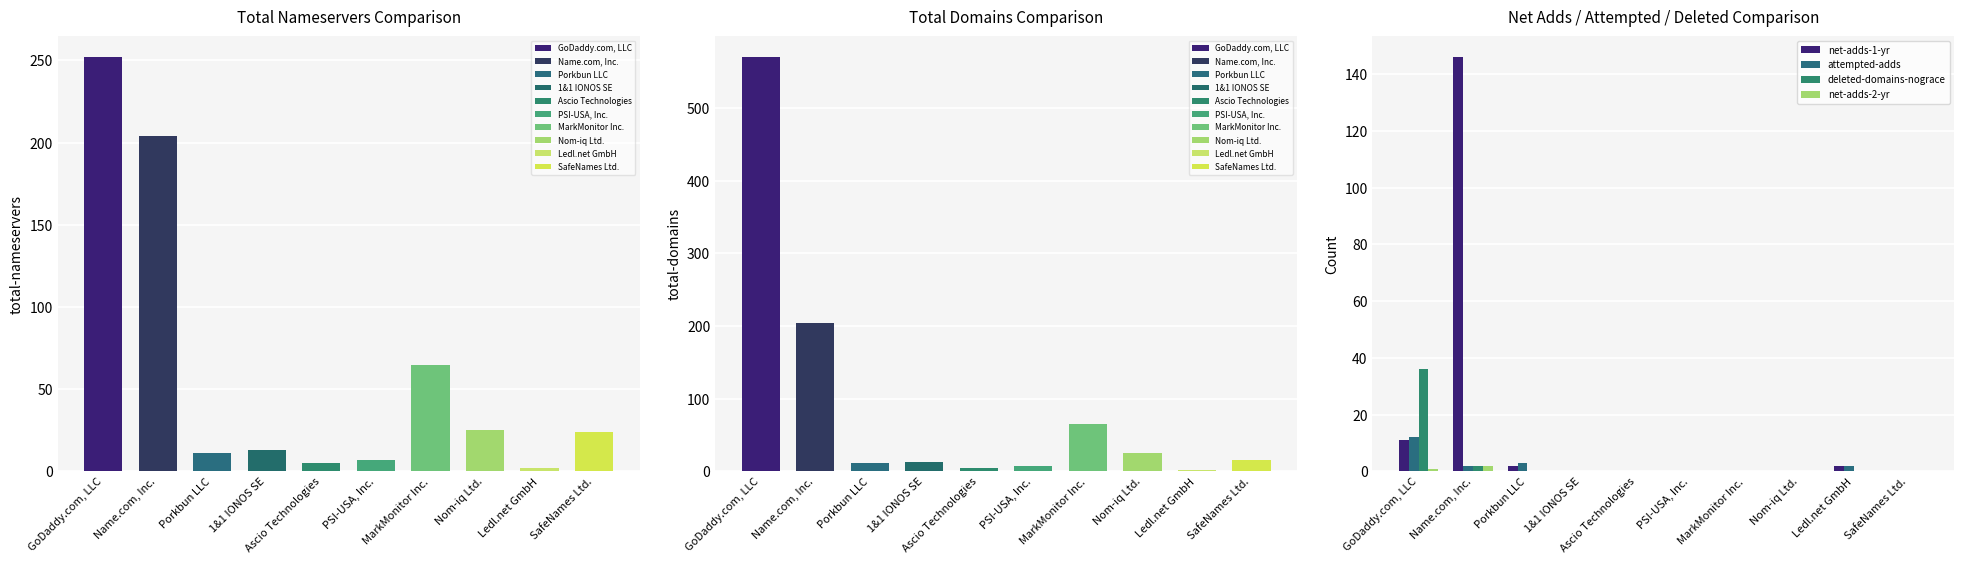

What is the difference between the second highest and second lowest values in the deleted-domains-nograce series?

2